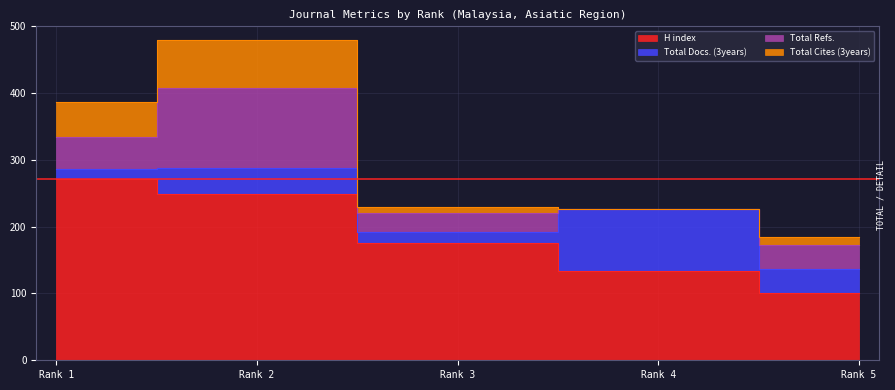

What is the minimum value for Total Docs. (3years)?

16